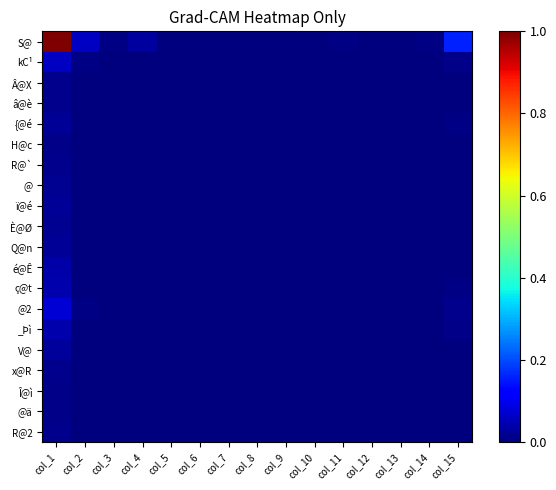

Which series has the largest total across all categories?

S@